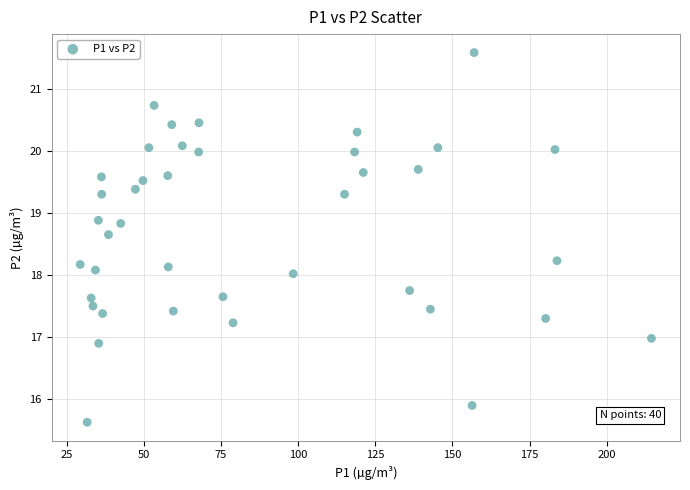

What is the range of X values (max minus min)?

185.1